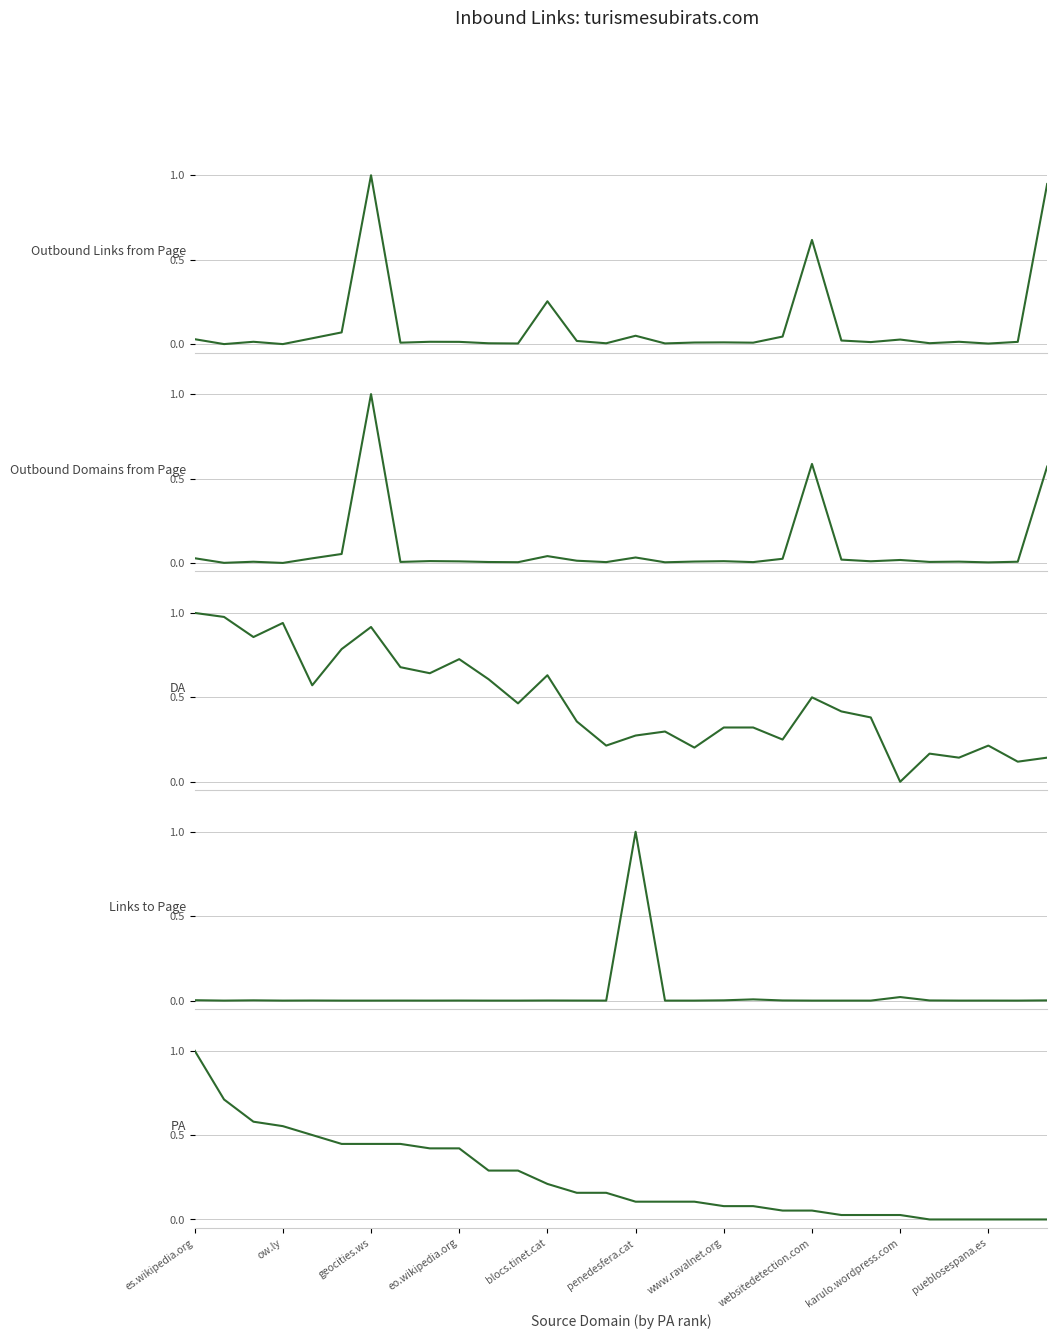

At how many categories does at least one series exceed 0?

30